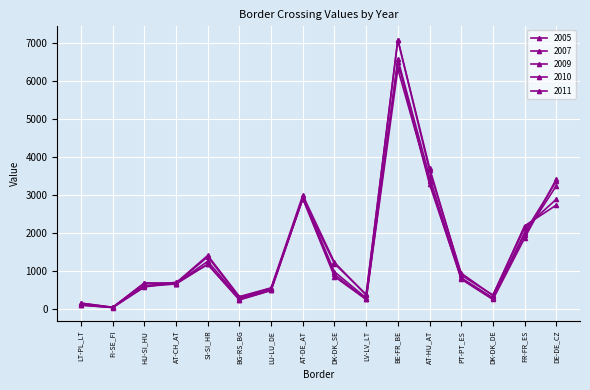

The value of 2005 at FR-FR_ES is 3670. True or false?

False